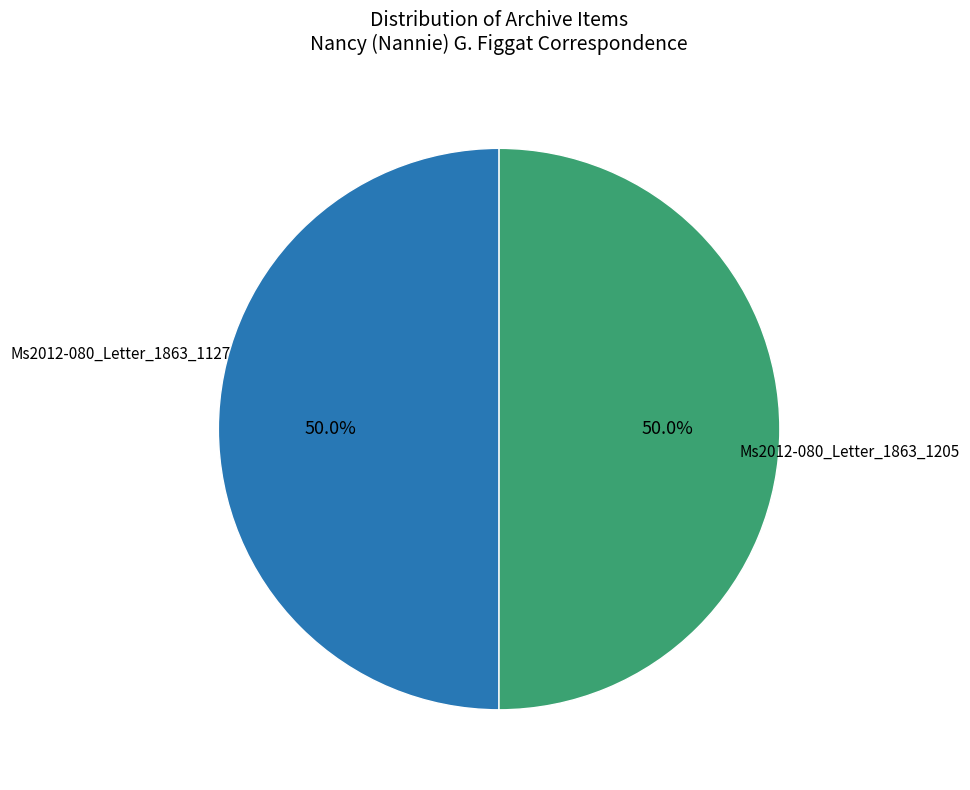

What percentage is NOT represented by Ms2012-080_Letter_1863_1127?

50.0%